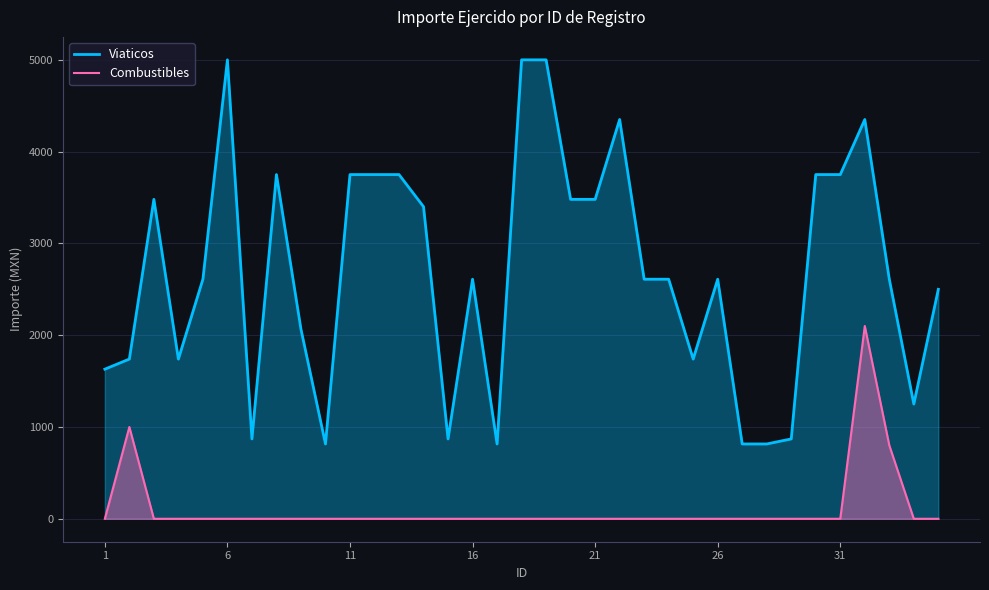

Rank the series by their maximum value, from lowest to highest.

Combustibles, Viaticos